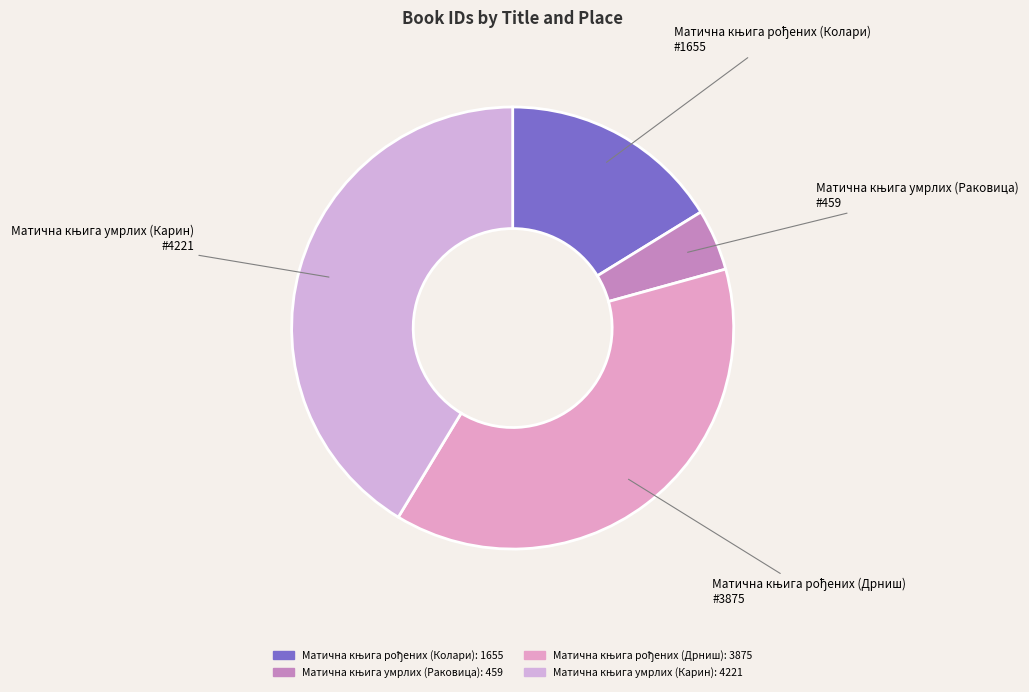

Is there a majority slice in this chart?

No